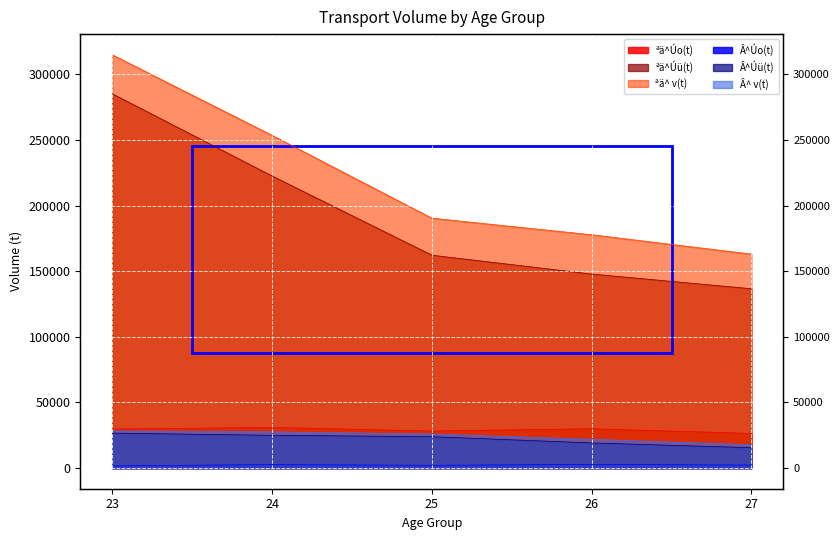

What is the difference between the Â^Úü(t) values at 26 and 27?

3637